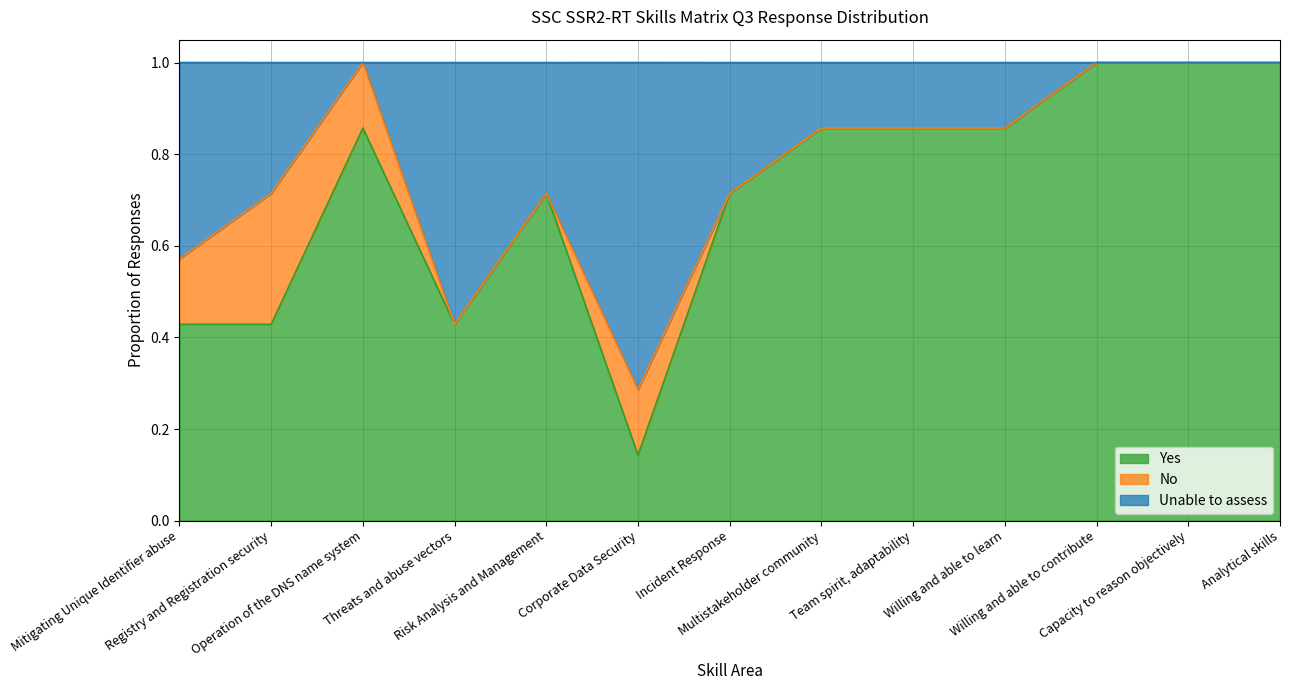

Is it true that Unable to assess equals 0.6 at Willing and able to learn?

False